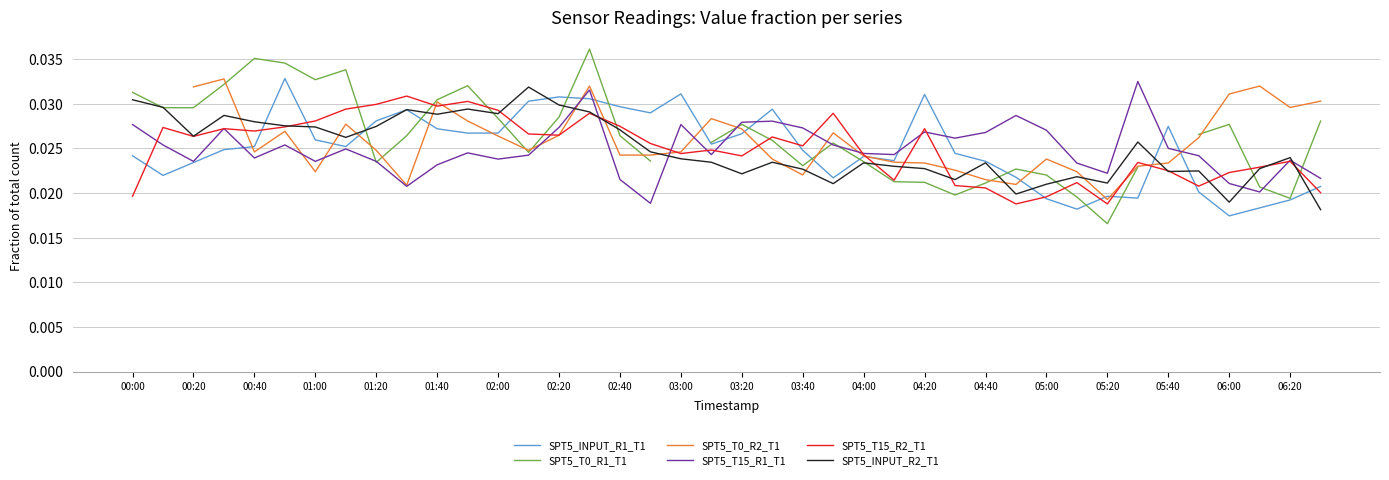

Where is SPT5_INPUT_R1_T1 nearest to the value 0?

06:00